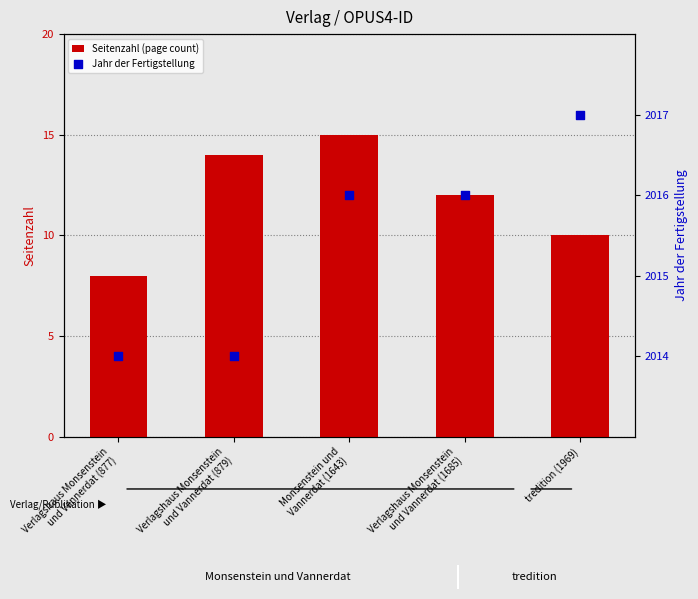

Which series has the largest total across all categories?

Jahr der Fertigstellung